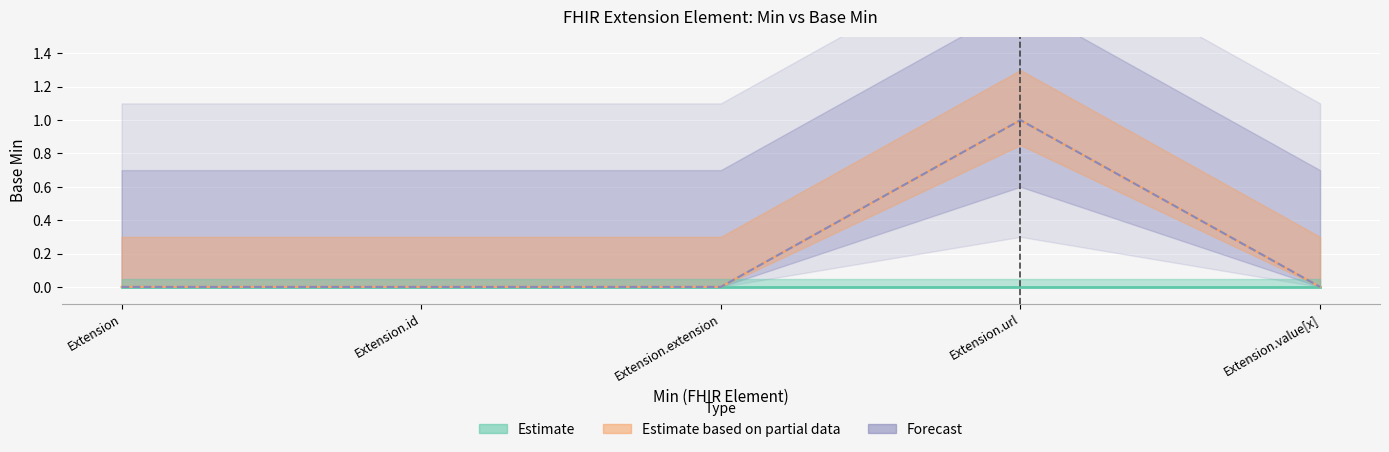

Rank the series by their maximum value, from highest to lowest.

Estimate based on partial data, Forecast, Estimate